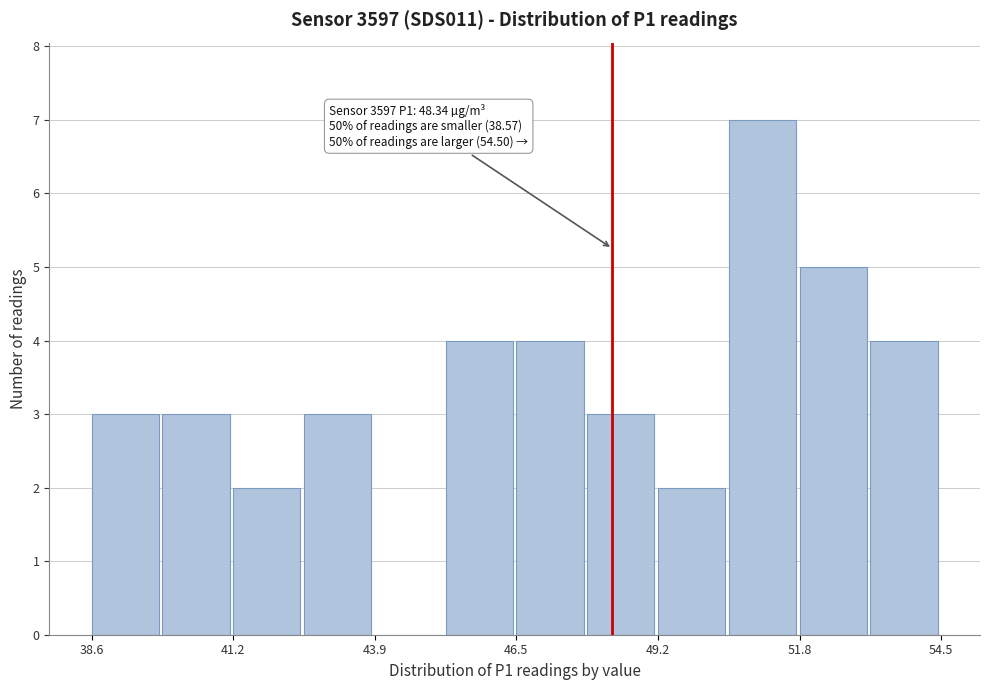

Around what value on the x-axis is the tallest bar? Give the approximate position of its centre, as read against the axis.

51.0